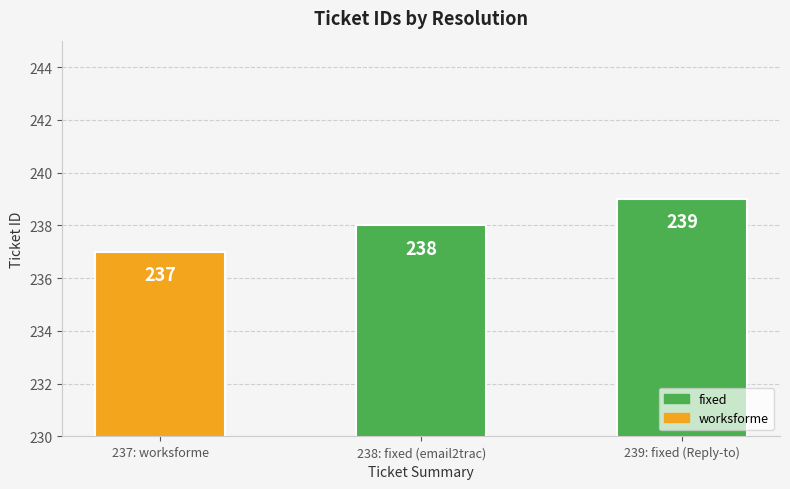

List the labels in order of value, smallest first.

237: worksforme, 238: fixed (email2trac), 239: fixed (Reply-to)